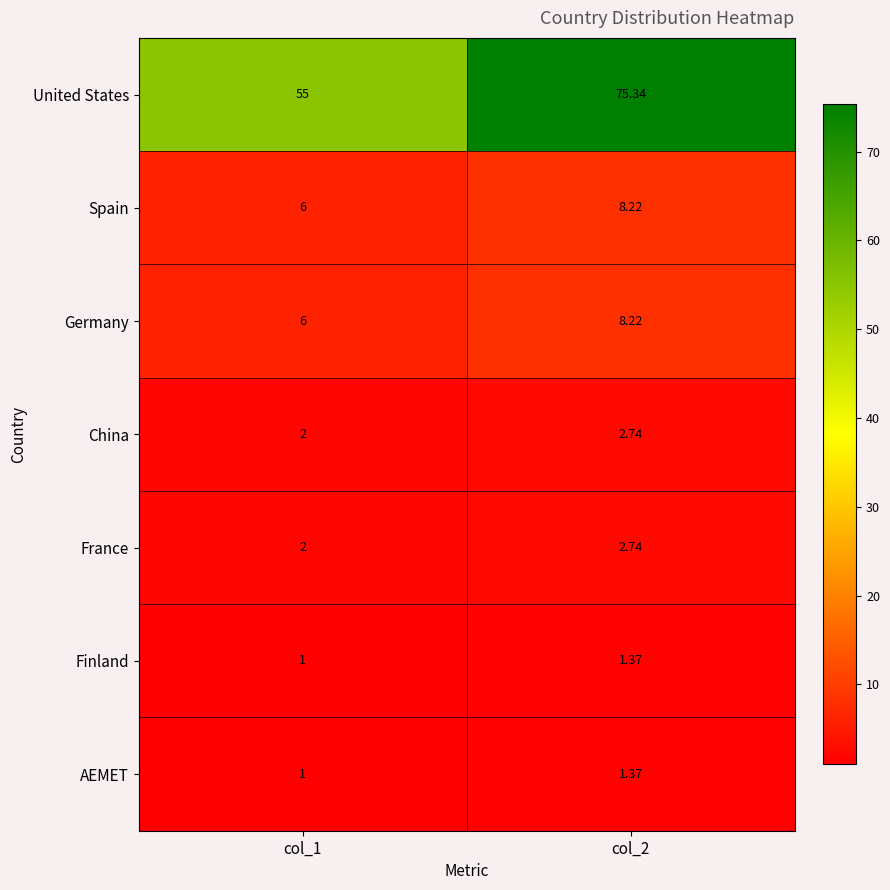

Which series changed the most between col_1 and col_2?

United States